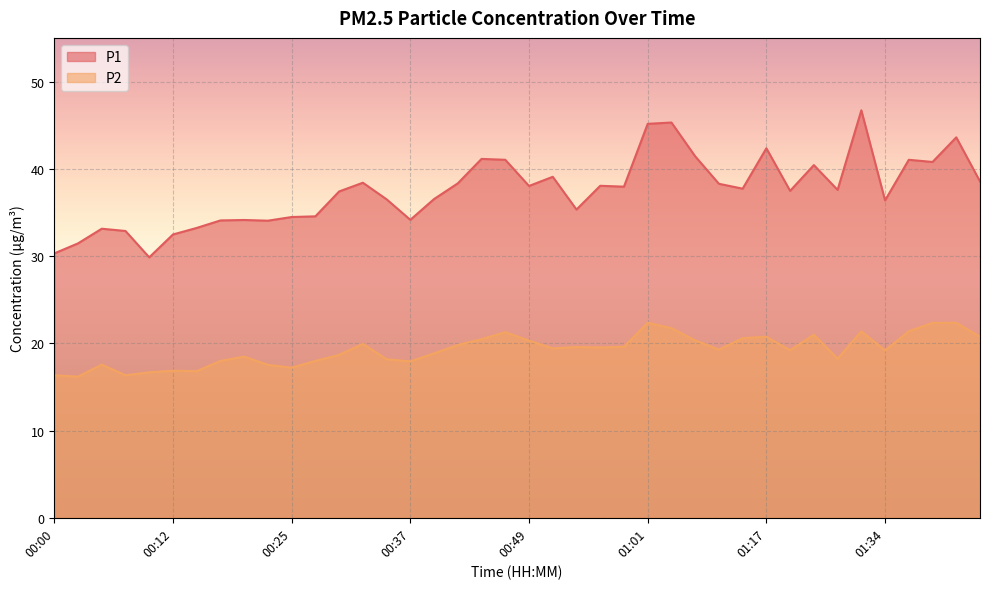

What is the minimum value shown in the chart?

16.2